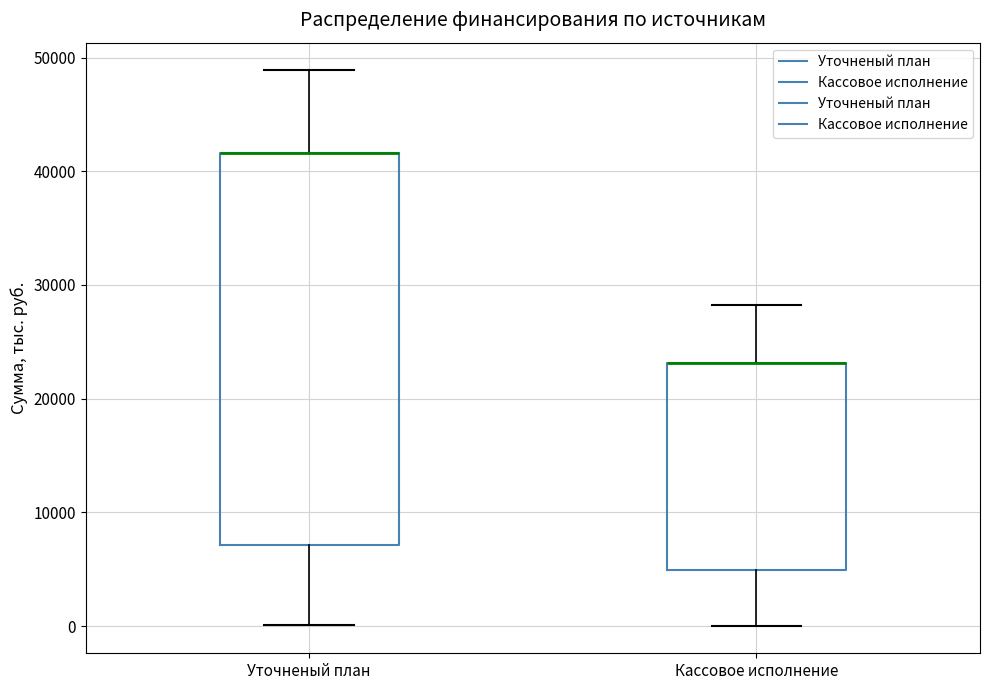

Reading left to right, transcribe this box plot: for each box, give where its median line is, the range the box spans, and where its two whiskers end, as read against the y-axis. The values are not printed on the chart, so give them approximately, as read against the axis.

Уточненый план: median 42000 (drawn on the box's upper edge), box 7000 to 42000, whiskers 0 to 49000
Кассовое исполнение: median 23000 (drawn on the box's upper edge), box 5000 to 23000, whiskers 0 to 28000